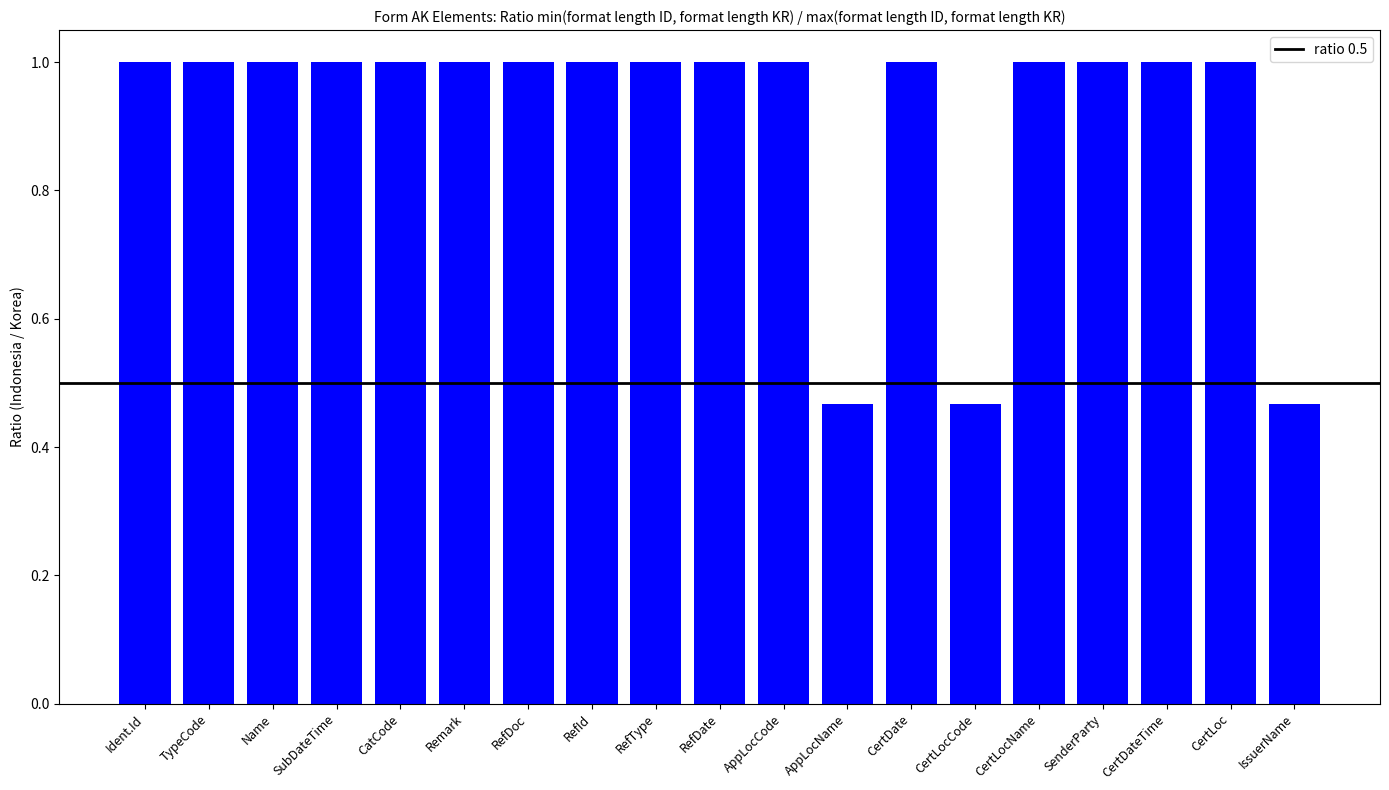

What position from the left is AppLocName?

12